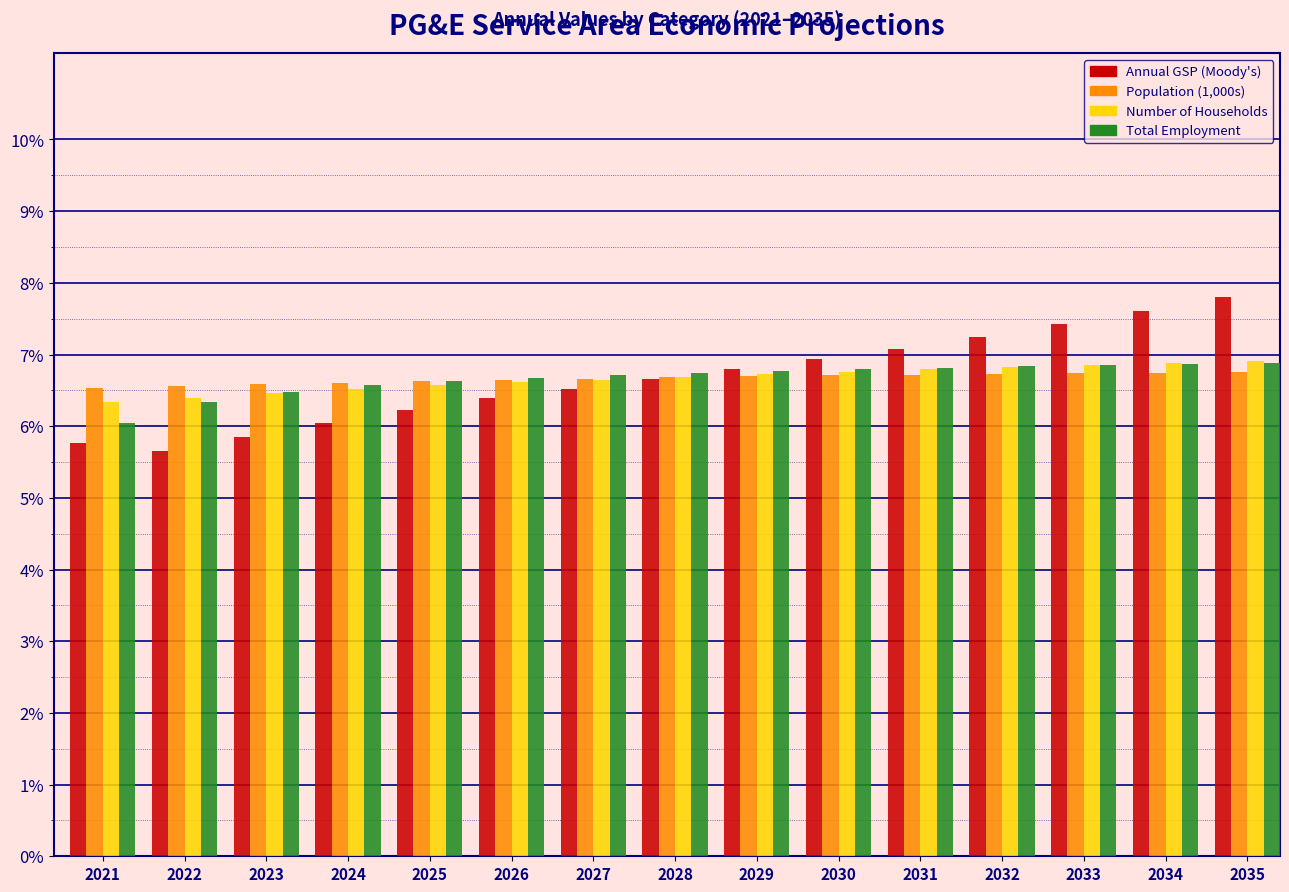

Is it true that Annual GSP (Moody's) equals 6.5 at 2027?

True